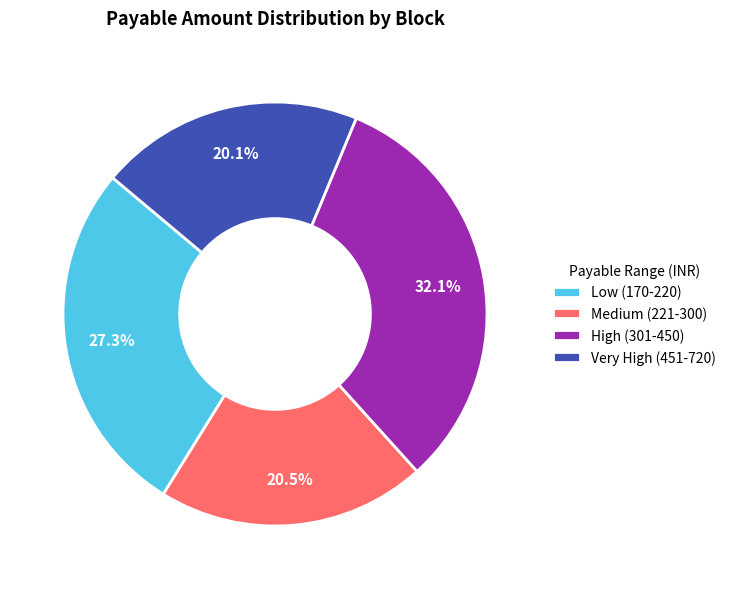

Is there any slice that represents more than half of the pie?

No